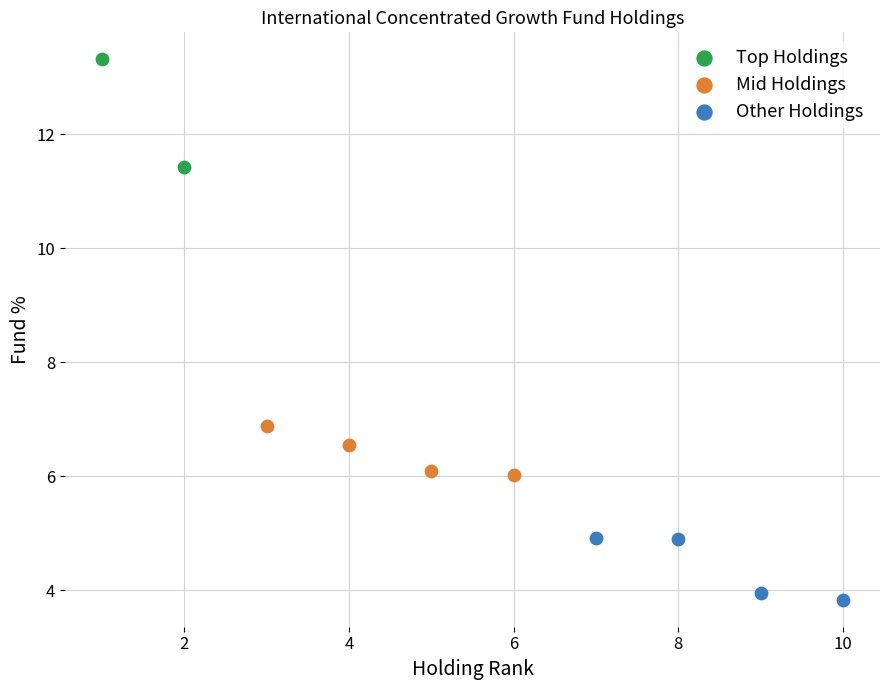

Which series has the largest Y range (max minus min)?

Top Holdings